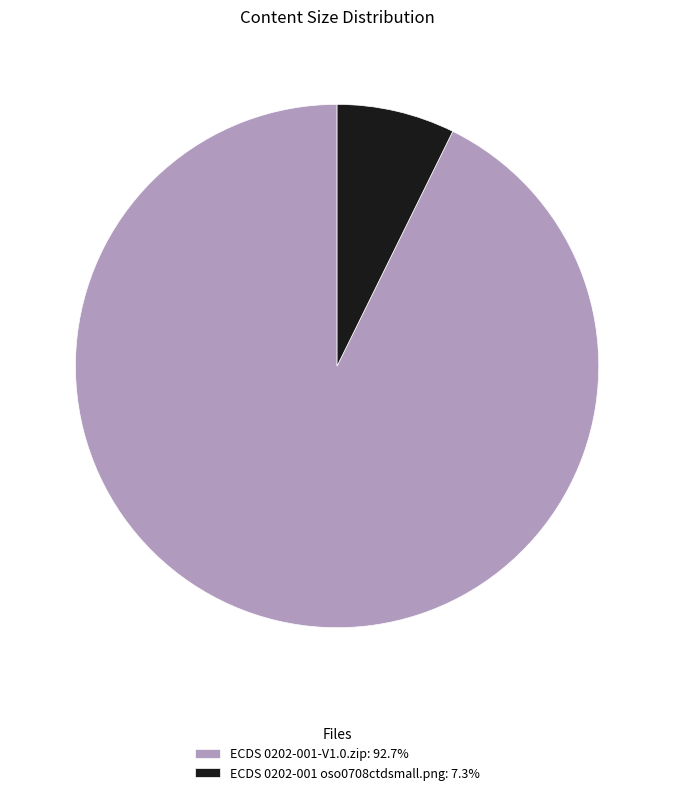

How many segments does this pie chart have?

2